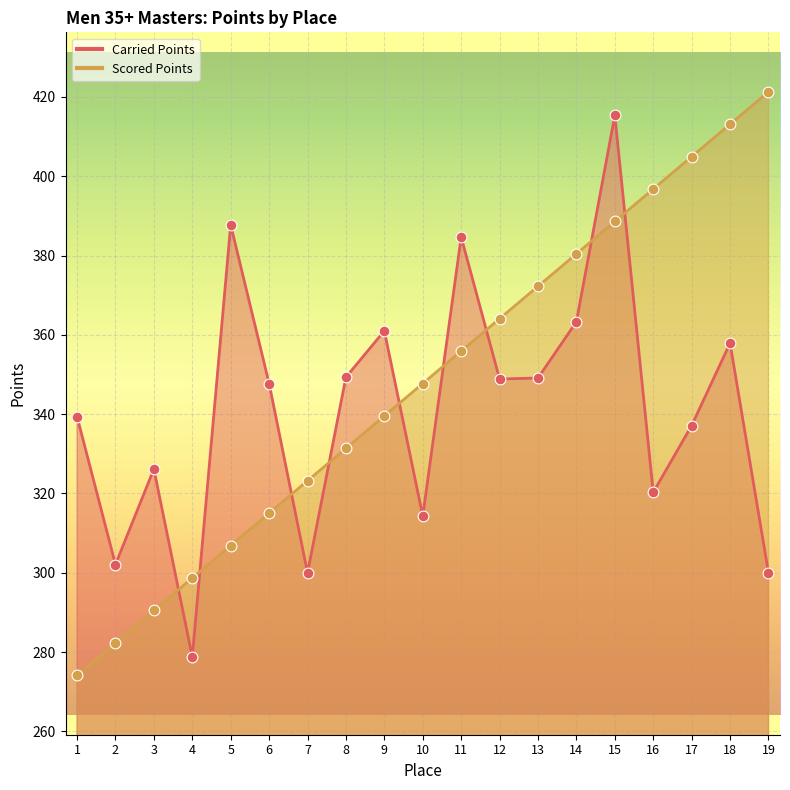

Is the value of Carried Points at 11 greater than the value of Scored Points at 13?

Yes